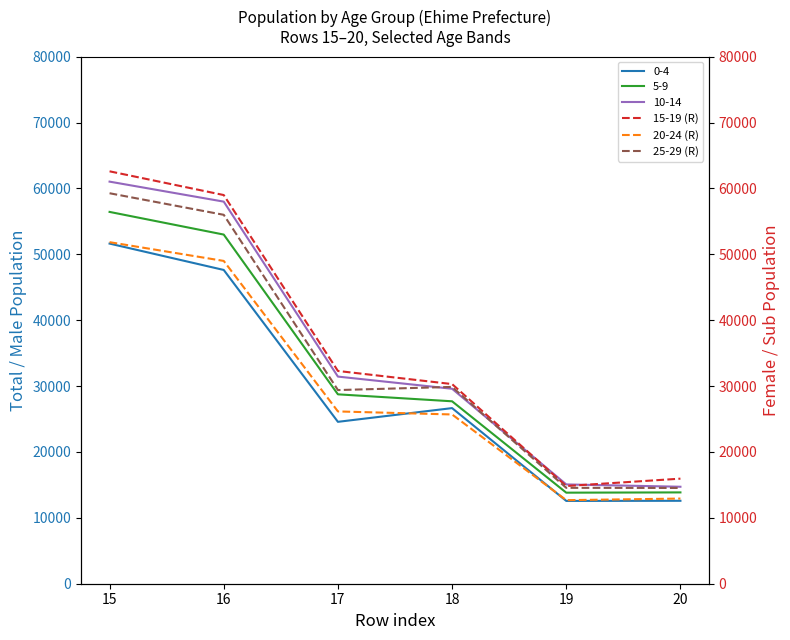

The value of 5-9 at 18 is 8621. True or false?

False